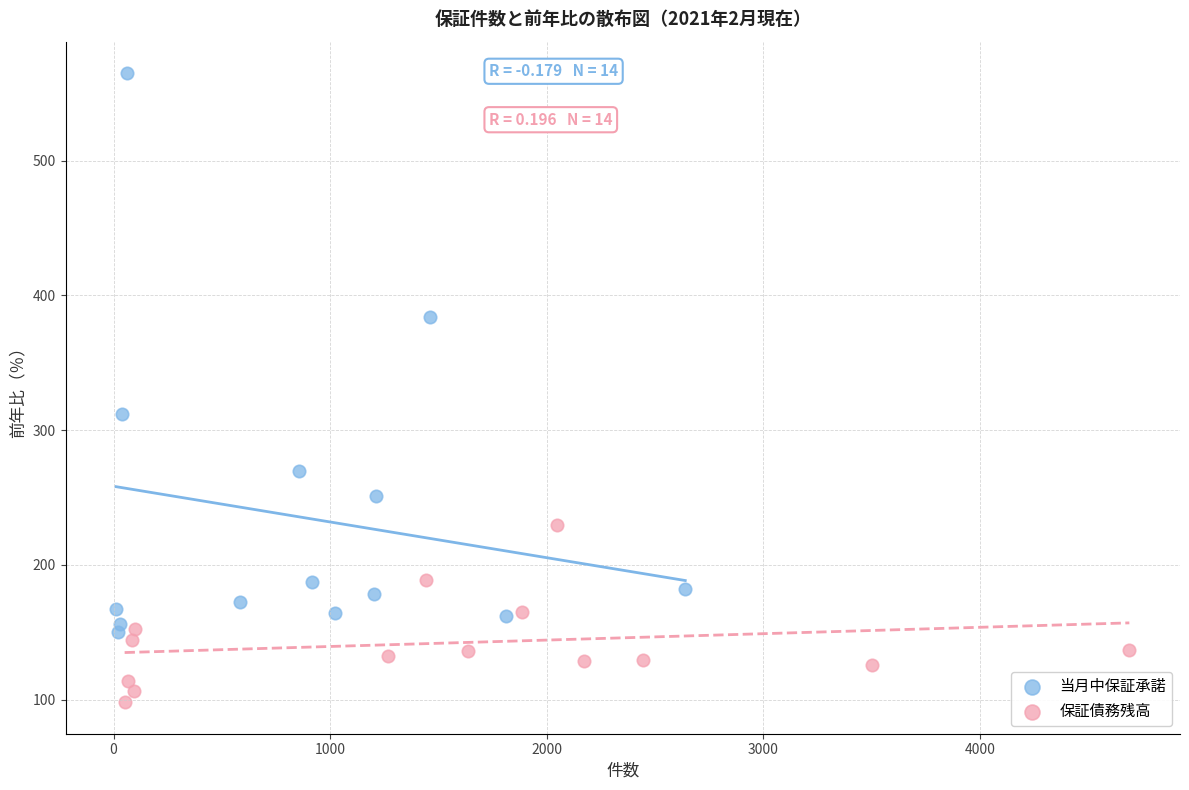

What are all the series names shown in the legend?

当月中保証承諾, 保証債務残高